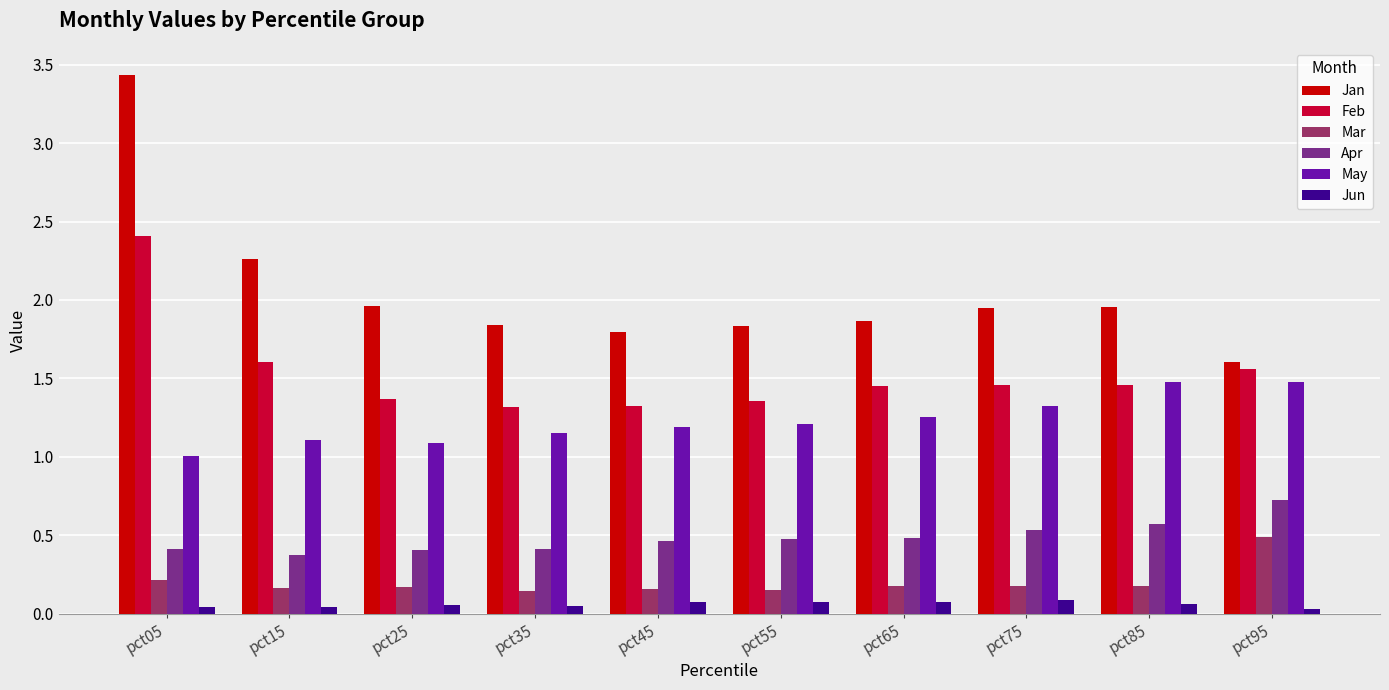

What are all the series names shown in the legend?

Jan, Feb, Mar, Apr, May, Jun